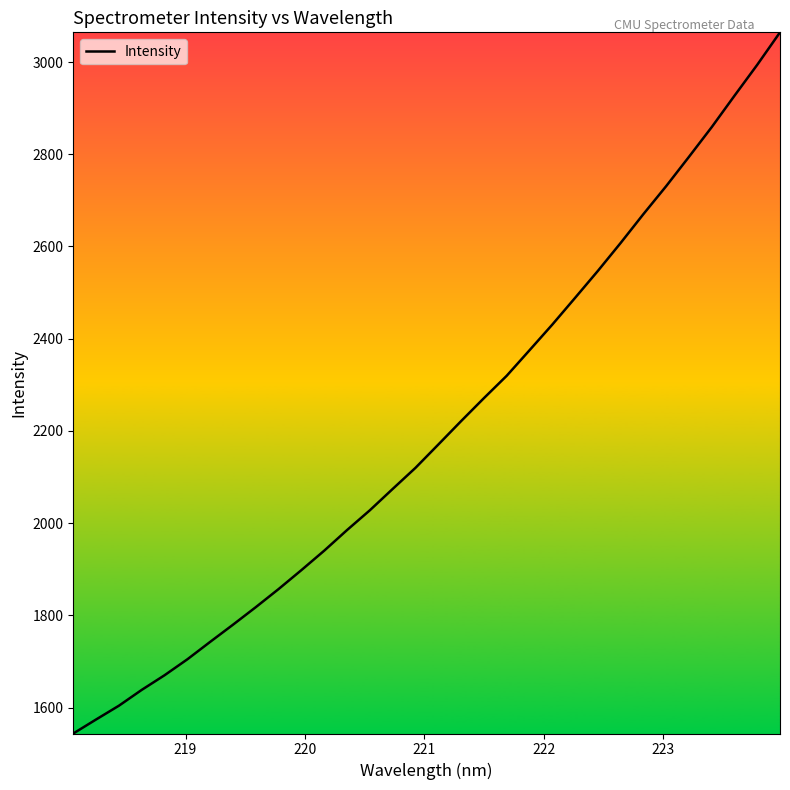

Reading left to right, extract all data points from this chart.

1543.8	1574.2	1604.1	1638.4	1670.2	1704.8	1742.6	1779.8	1817.9	1857.2	1898.2	1940.4	1985.1	2028.0	2074.2	2119.9	2170.4	2221.2	2271.0	2319.5	2374.8	2430.4	2488.4	2546.8	2607.5	2670.1	2730.8	2794.3	2858.8	2926.9	2994.0	3064.4